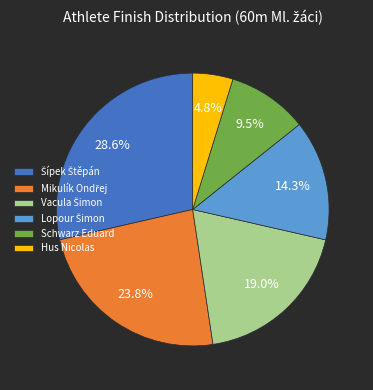

Count the number of slices in the pie.

6